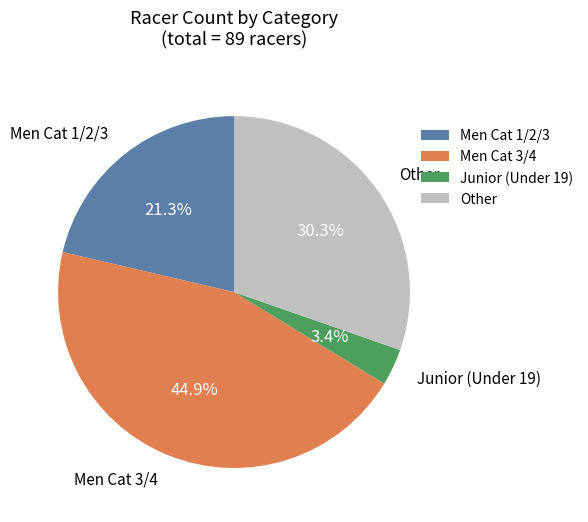

Is it true that Men Cat 1/2/3 is 21% of the pie?

True